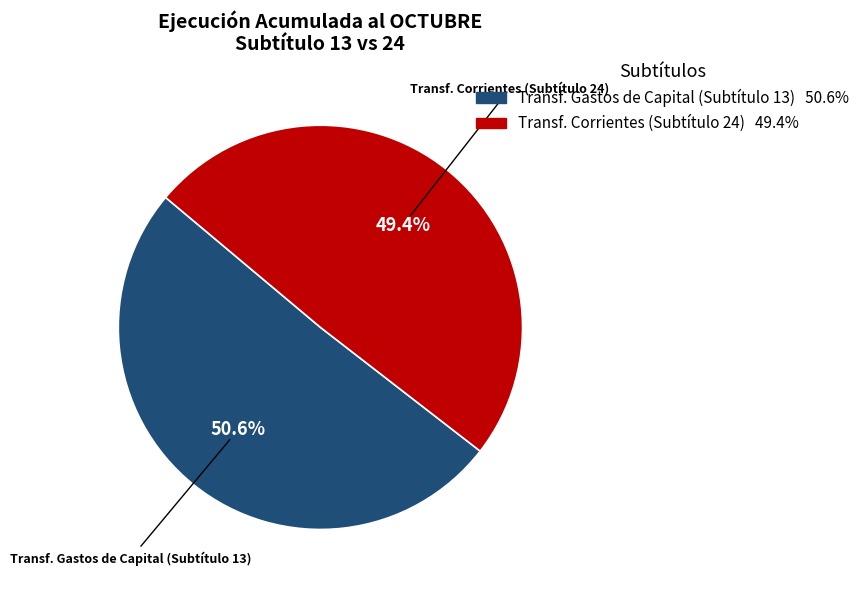

Is there any slice that represents more than half of the pie?

Yes